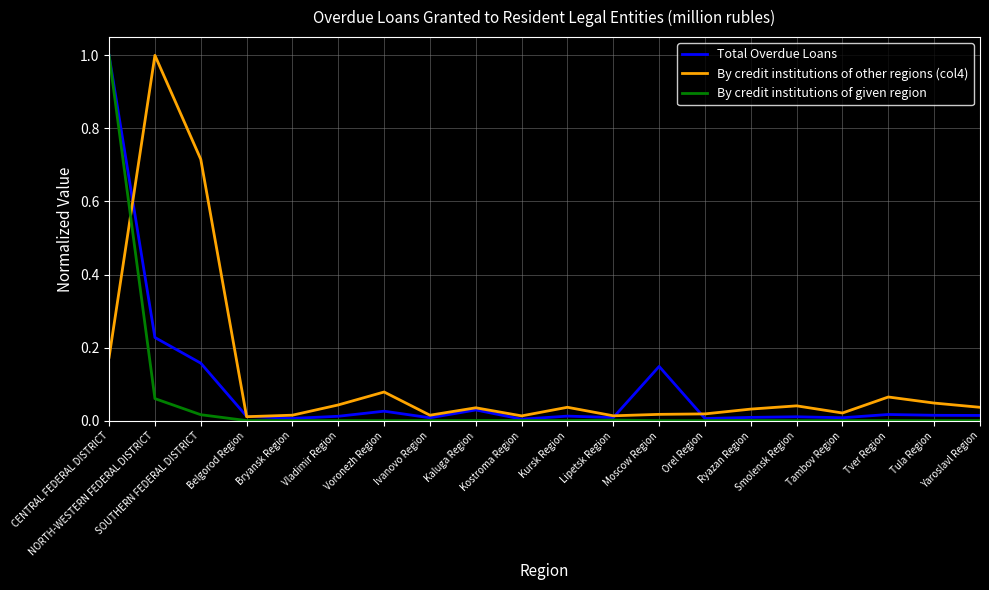

What is the difference between the maximum and minimum values in the Total Overdue Loans series?

1.0